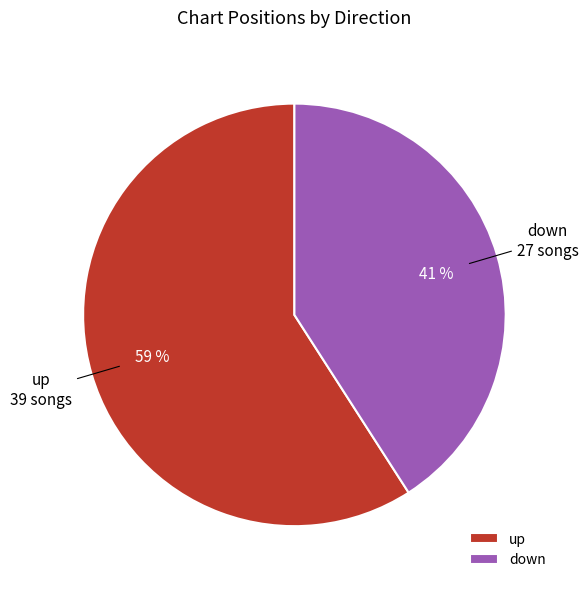

Which category has the smallest portion of the pie?

down